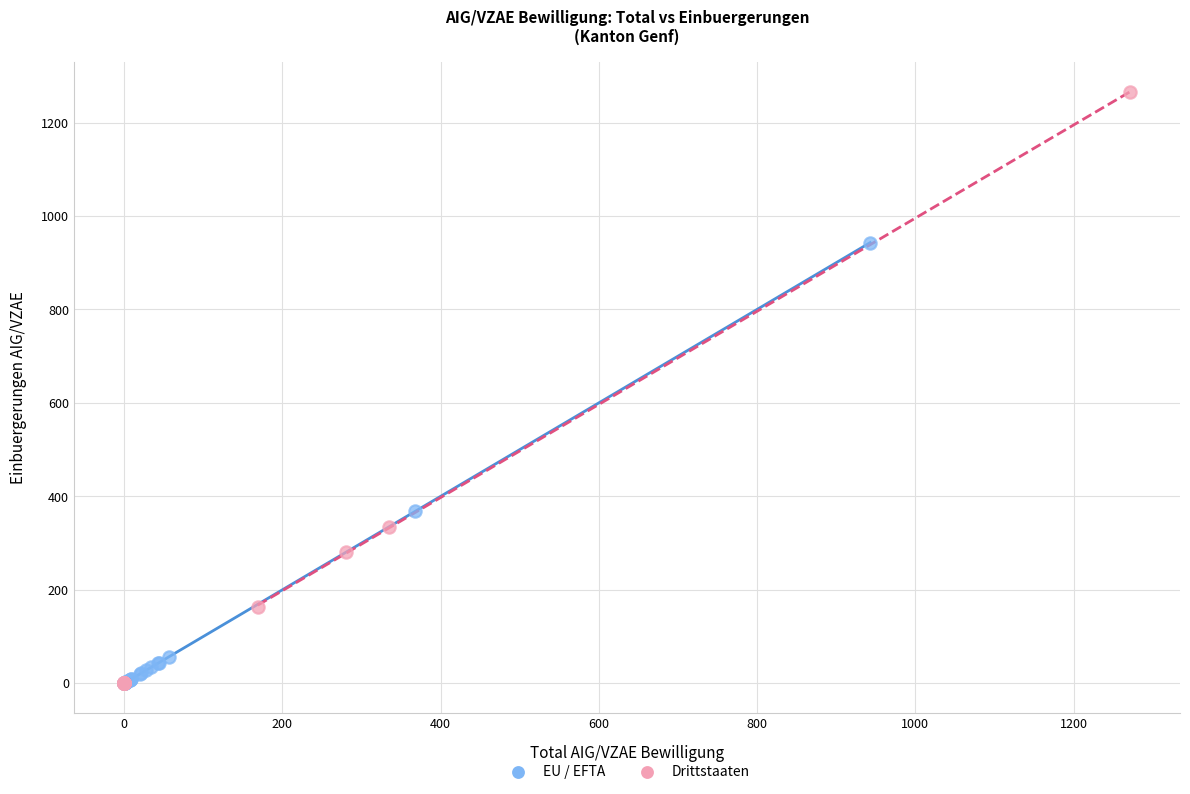

Which series reaches the maximum Y coordinate?

Drittstaaten